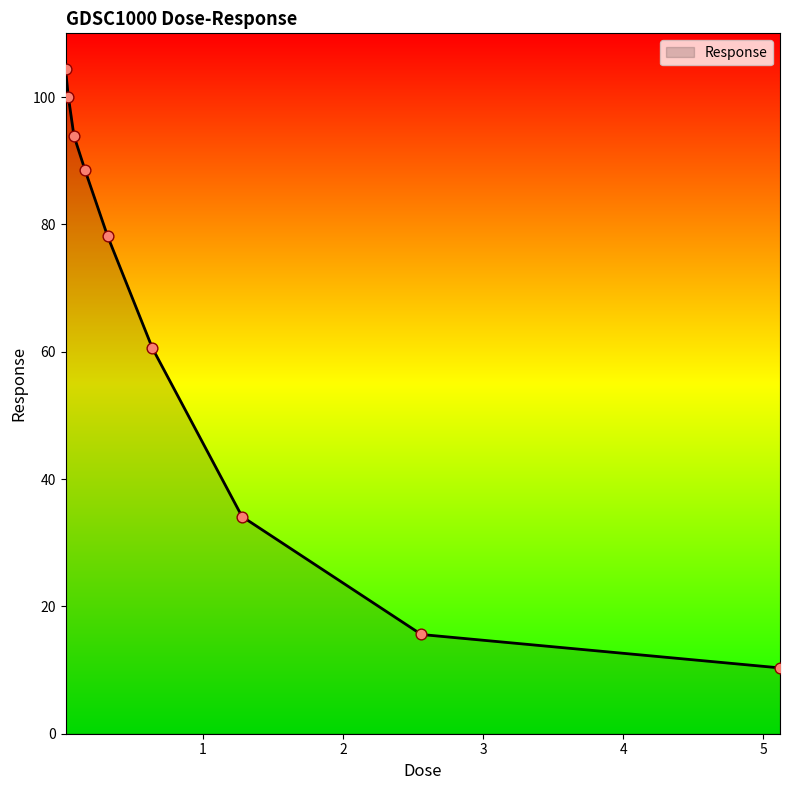

What is the greatest value displayed?

104.3